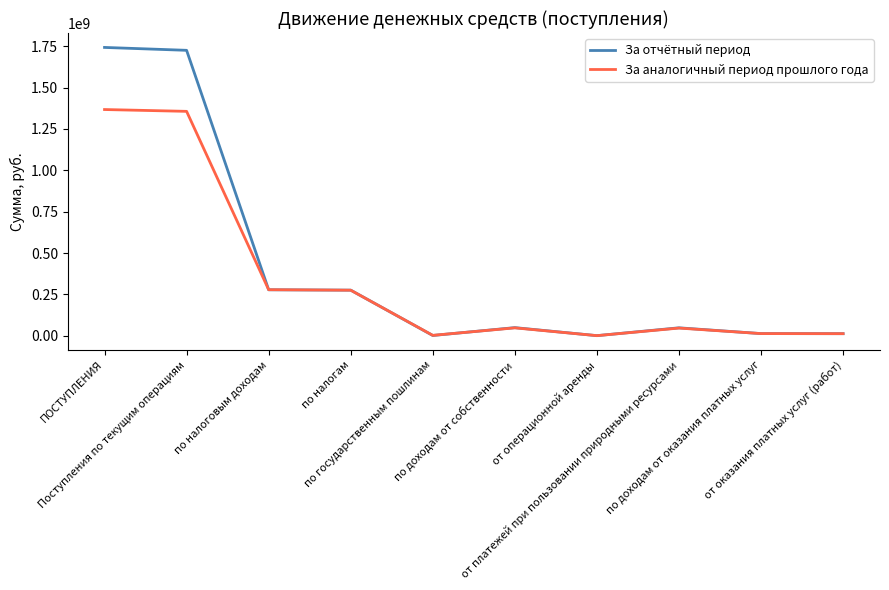

What is the maximum value shown in the chart?

1742042185.2